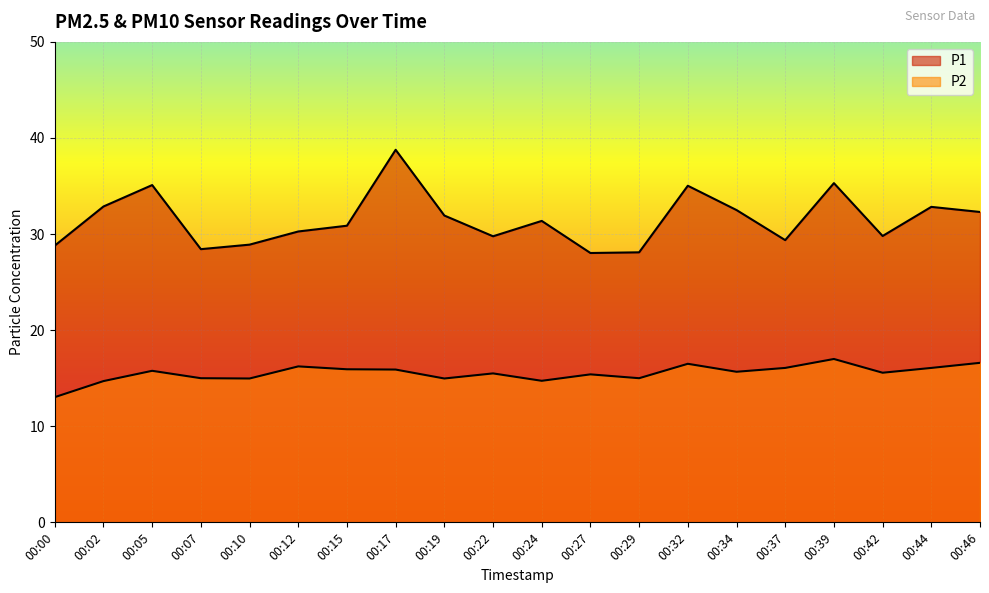

What is the difference between the highest and lowest values at 00:34?

16.8